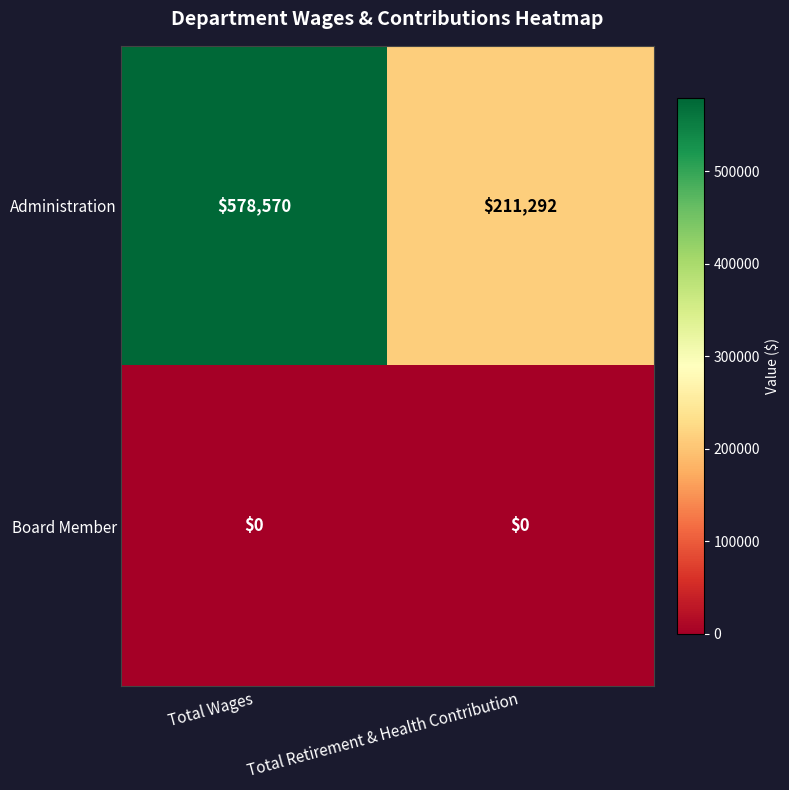

Reading right to left, list all the values displayed in this chart.

Administration: Total Retirement & Health Contribution=211292	Total Wages=578570
Board Member: Total Retirement & Health Contribution=0	Total Wages=0